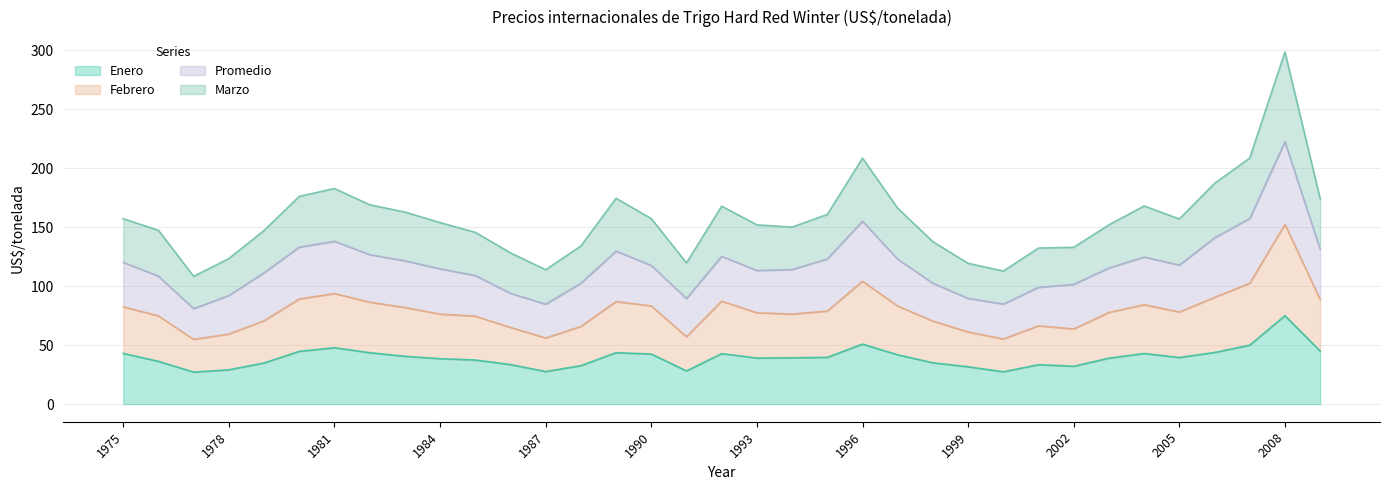

True or false: Marzo has more than 0 interior local peaks.

True